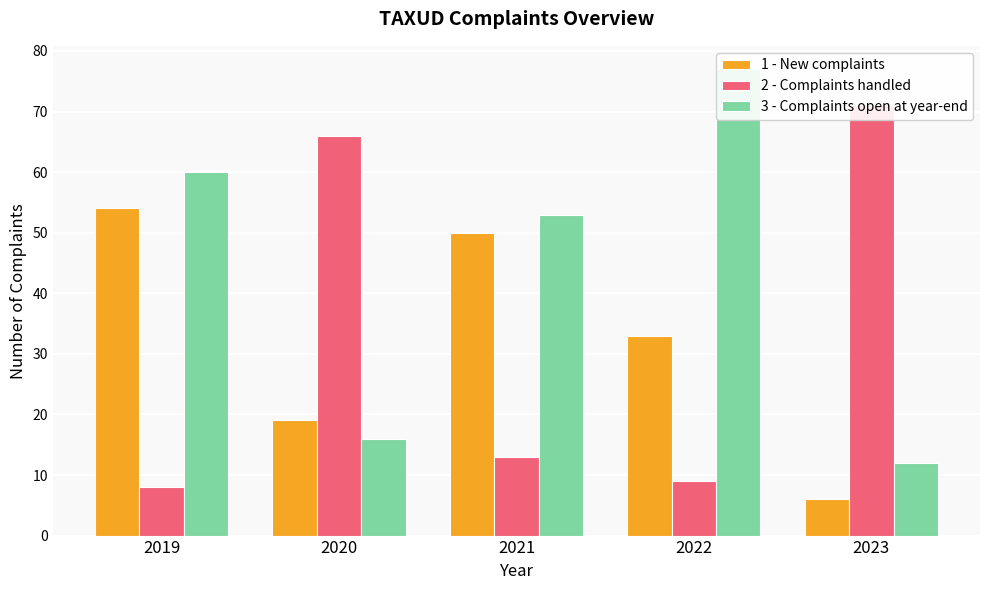

At which label is 1 - New complaints closest to 30?

2022